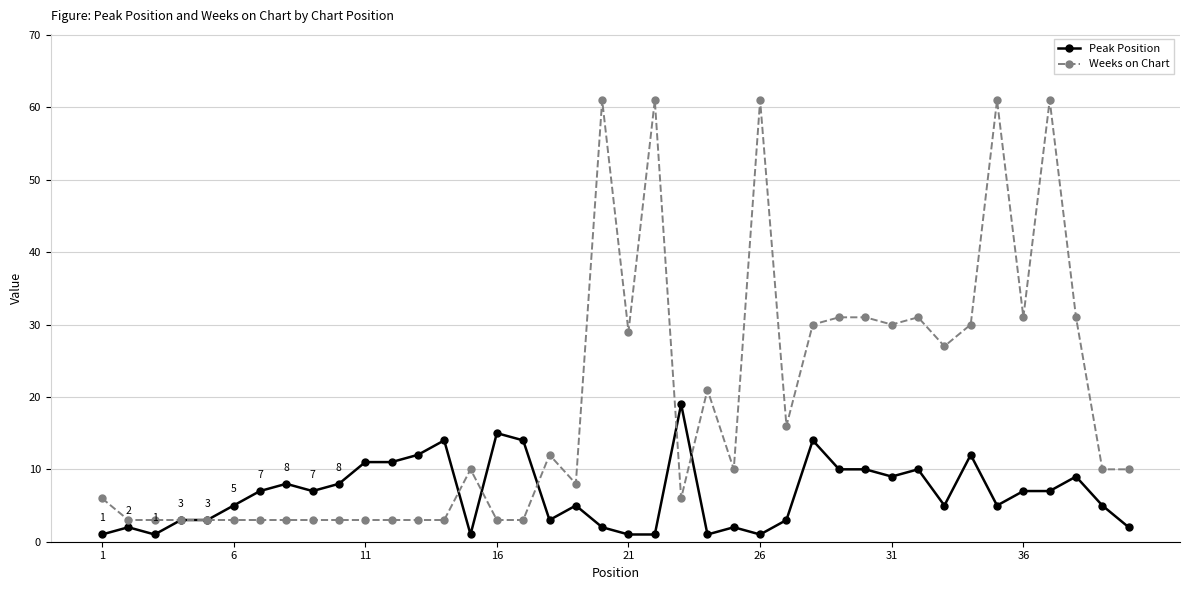

What is the lowest value of the Peak Position series?

1